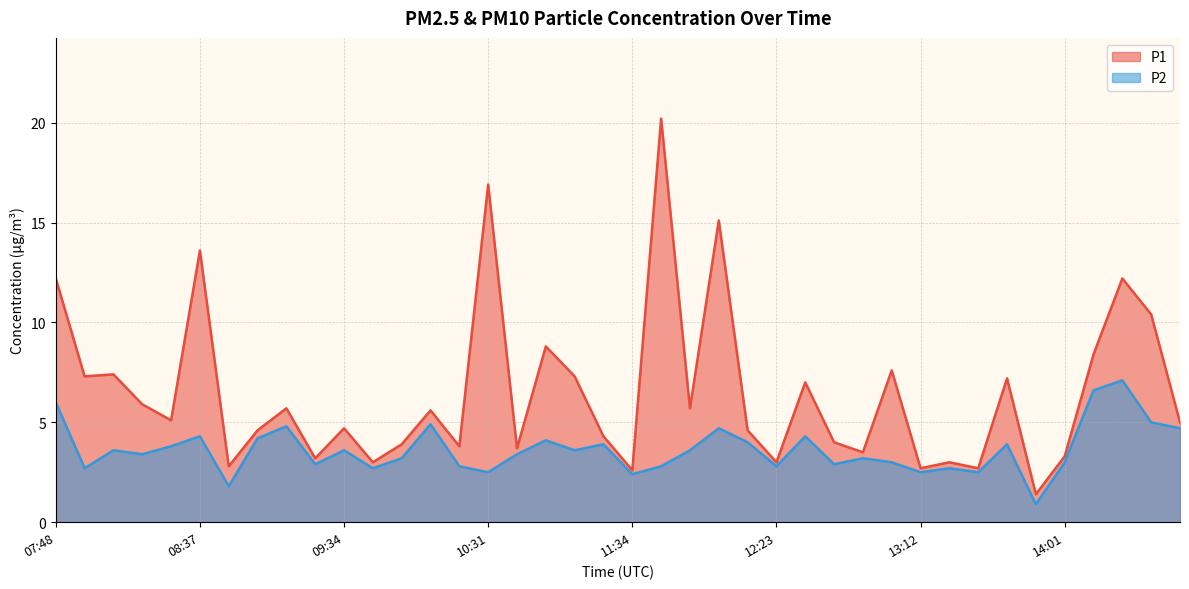

How many values in the P2 series exceed 3?

24